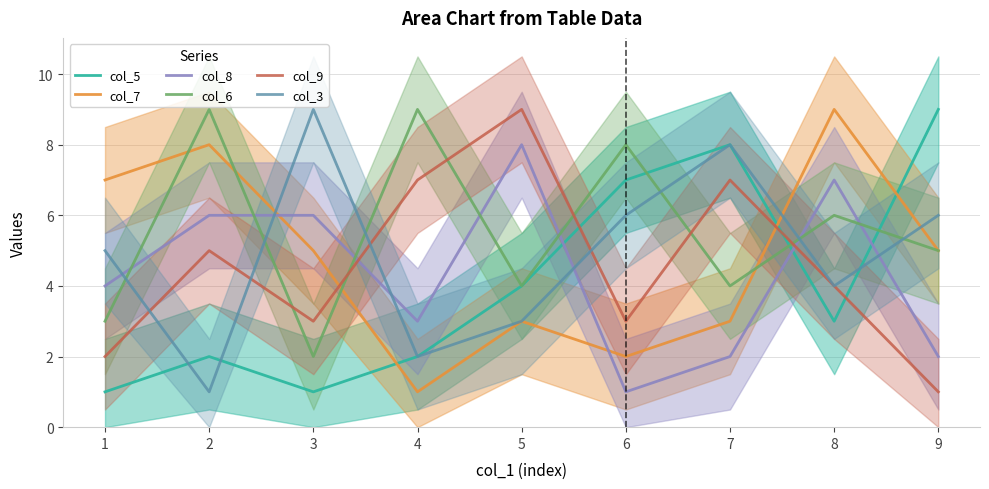

At which label does col_9 first exceed 4?

2